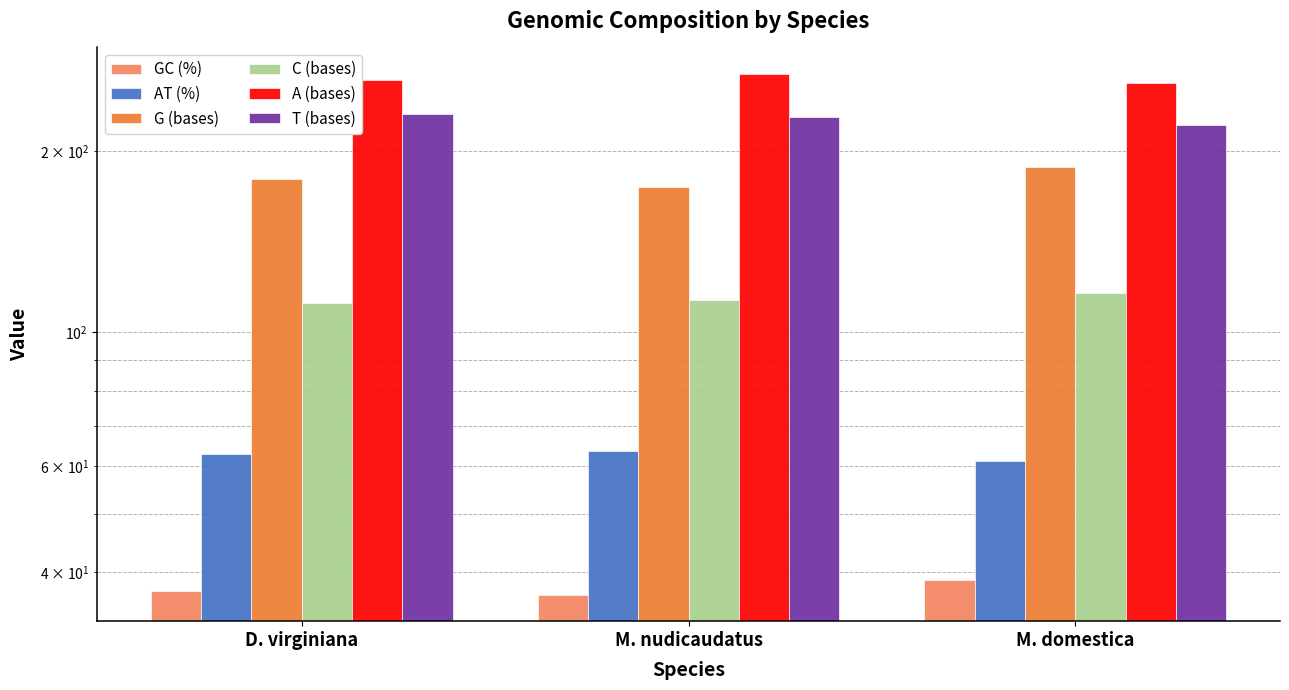

The C (bases) series shows 193.3 at D. virginiana. True or false?

False